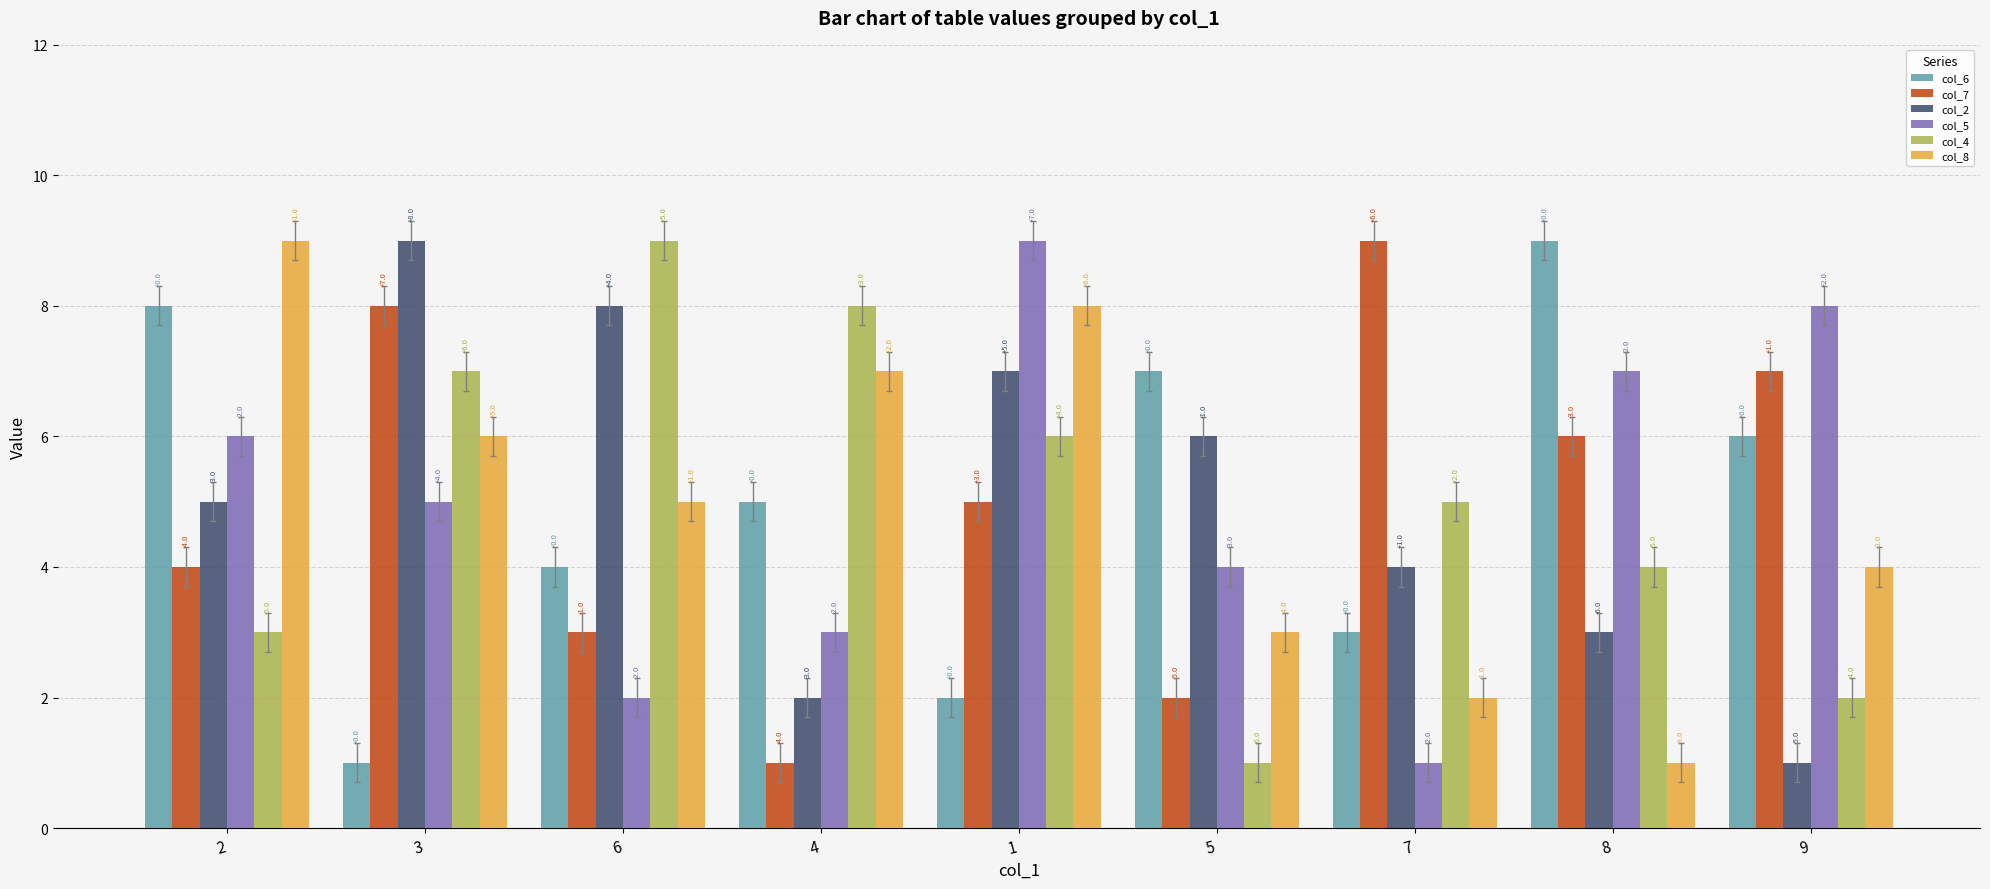

What are all the series names shown in the legend?

col_6, col_7, col_2, col_5, col_4, col_8